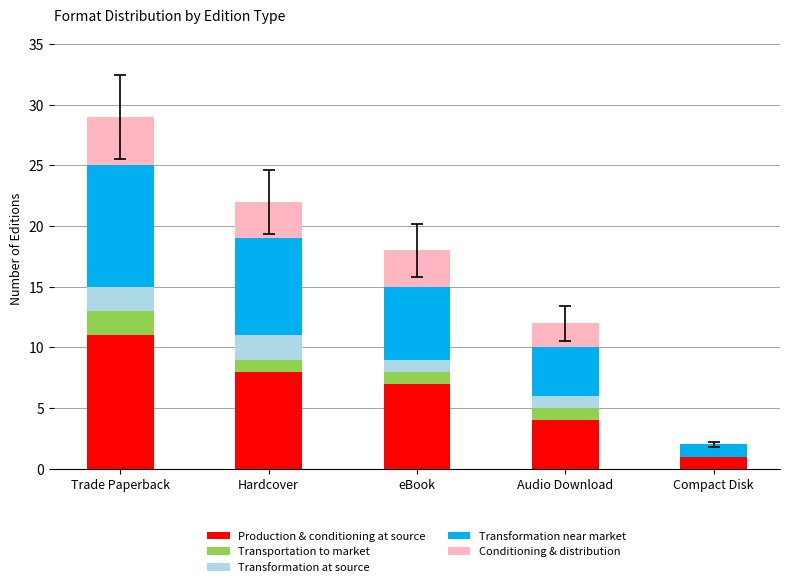

Reading left to right, what are the values for Production & conditioning at source?

Trade Paperback=11	Hardcover=8	eBook=7	Audio Download=4	Compact Disk=1